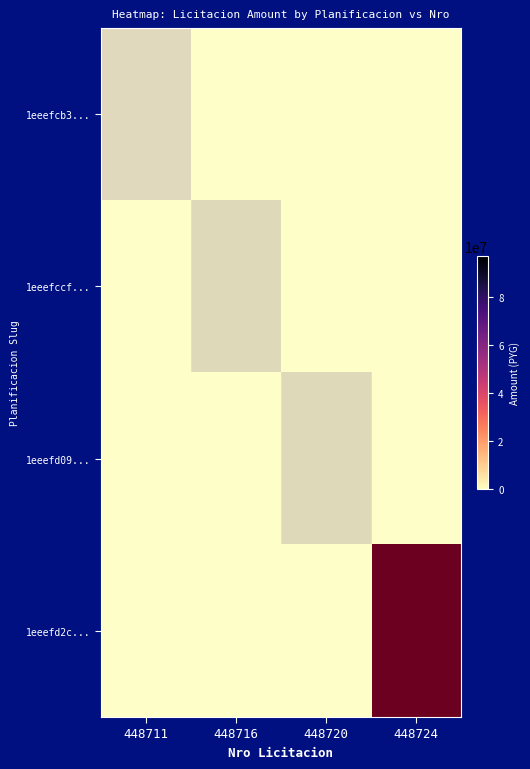

What is the sum of the 1eeefd2c... values at 448724 and 448720?

97000000